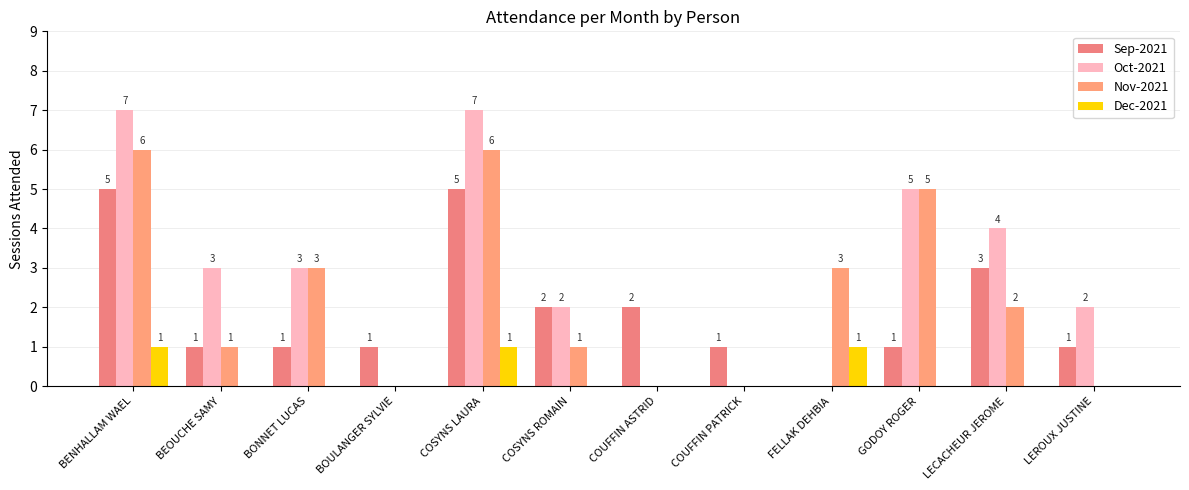

What position from the right is BONNET LUCAS?

10